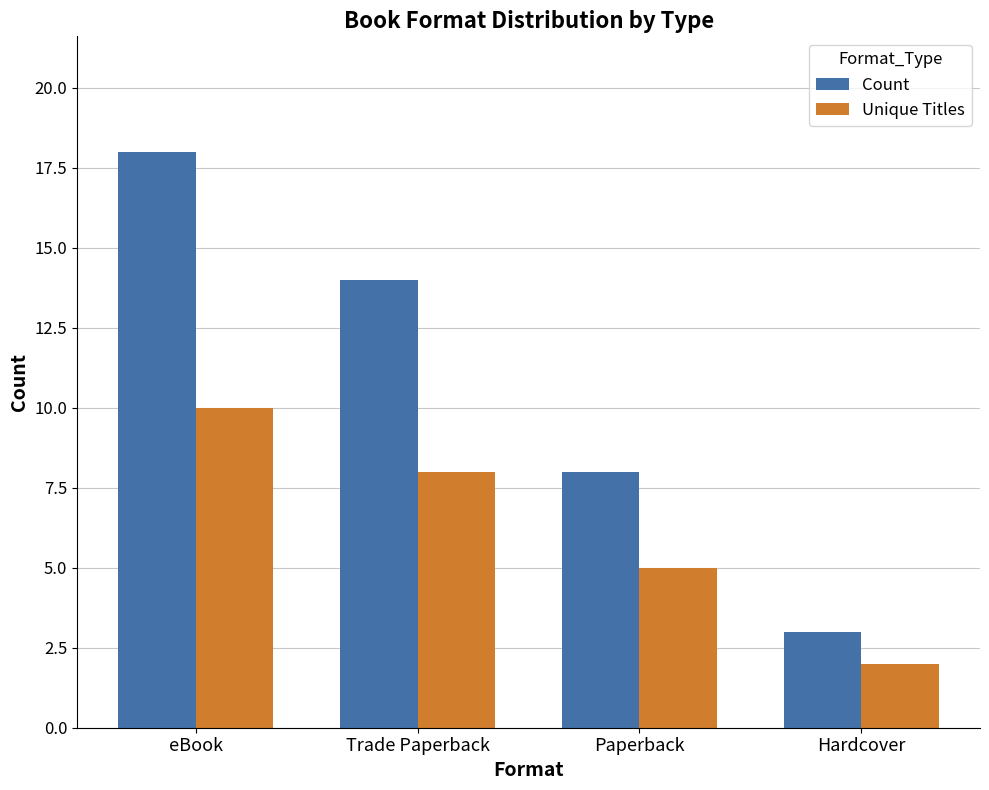

Count the Count values in the range 8 to 18.

3